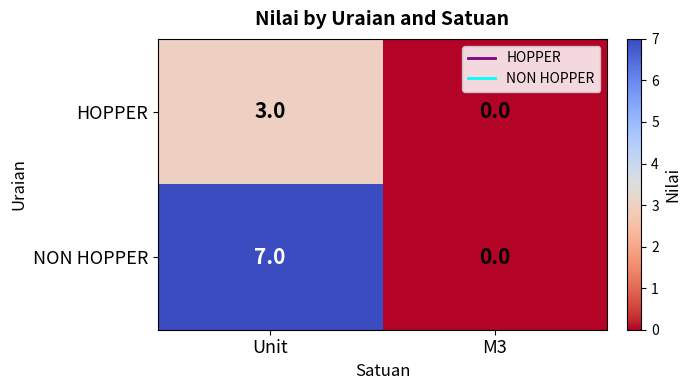

What is the approximate value of NON HOPPER at Unit?

7